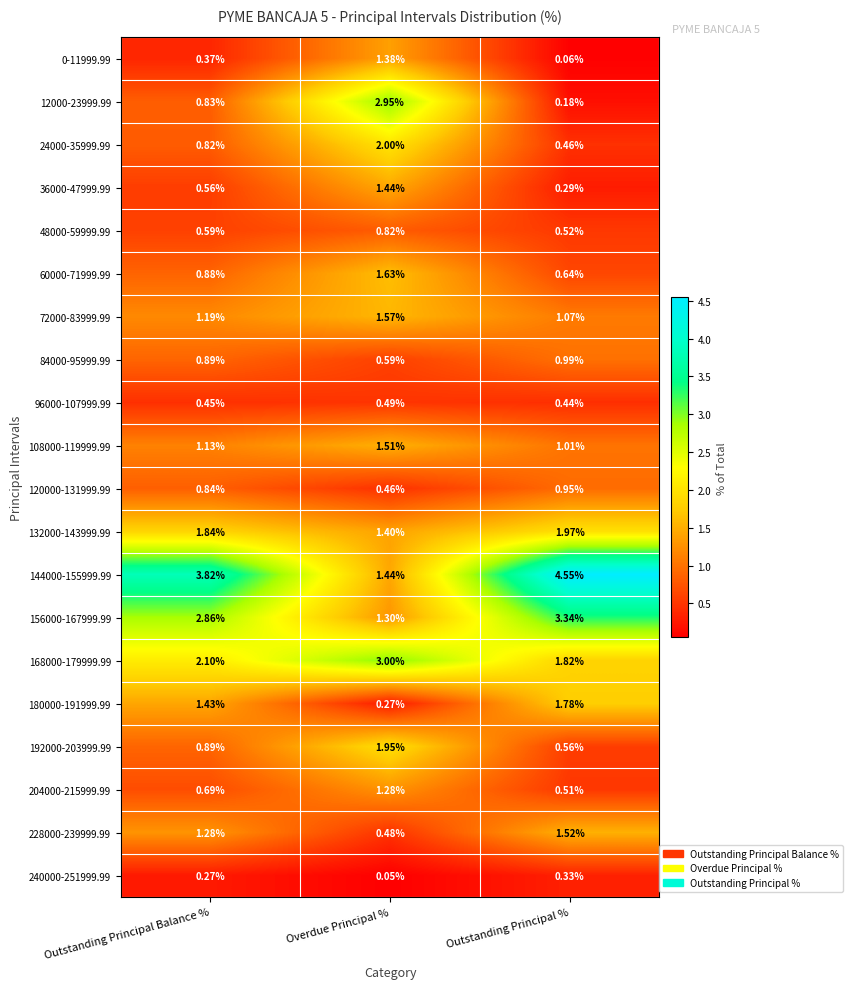

Is the value of 48000-59999.99 at Overdue Principal % greater than the value of 204000-215999.99 at Outstanding Principal %?

Yes